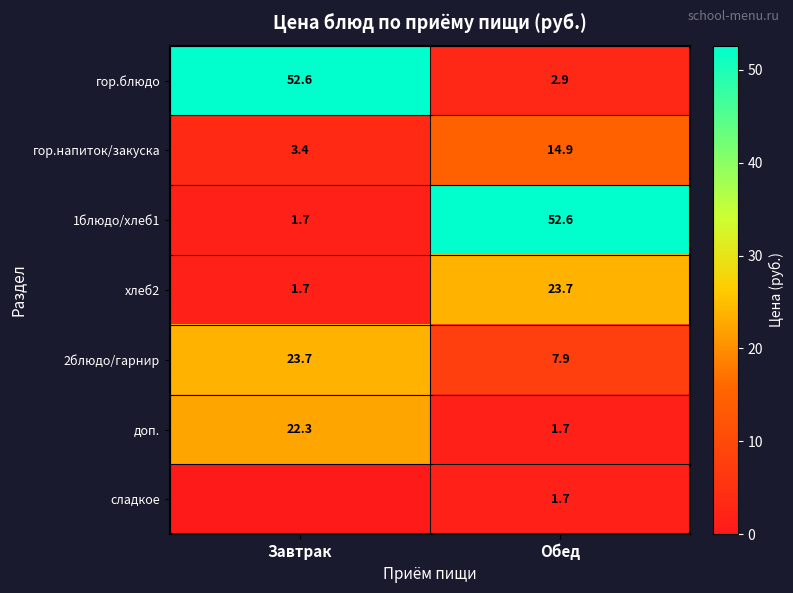

How many series are shown in this chart?

7